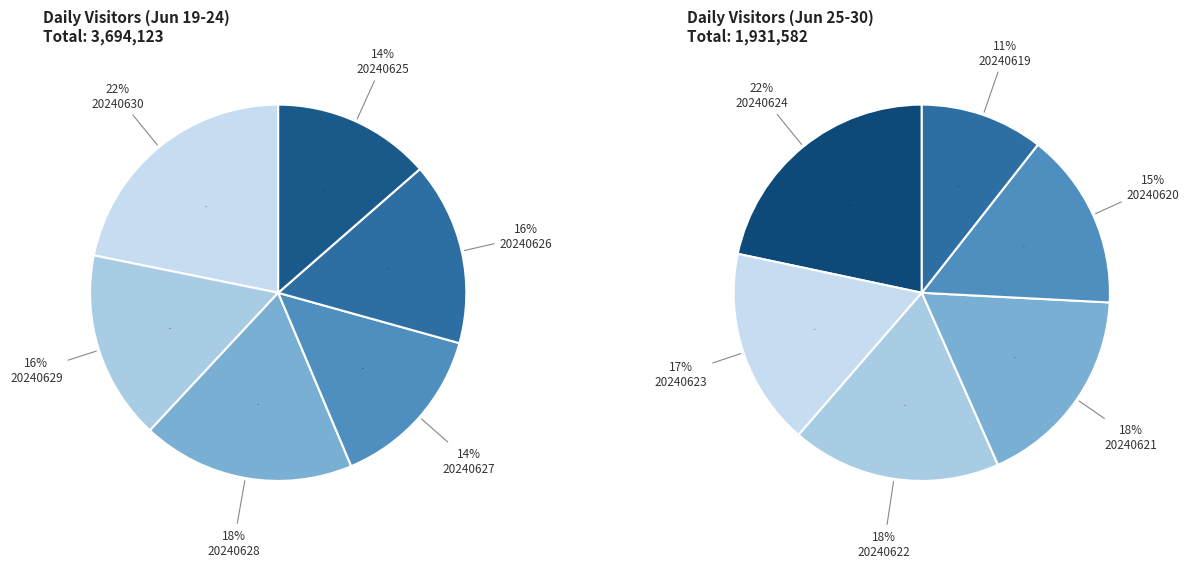

Rank the categories by value from lowest to highest.

20240619, 20240620, 20240623, 20240621, 20240622, 20240624, 20240625, 20240627, 20240626, 20240629, 20240628, 20240630